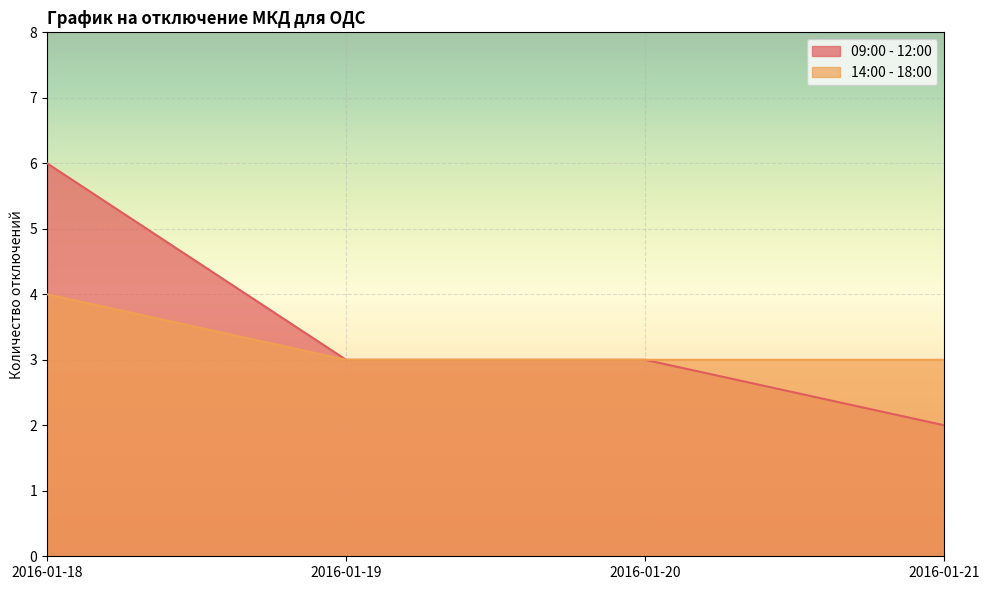

How many lines are shown in the chart?

2